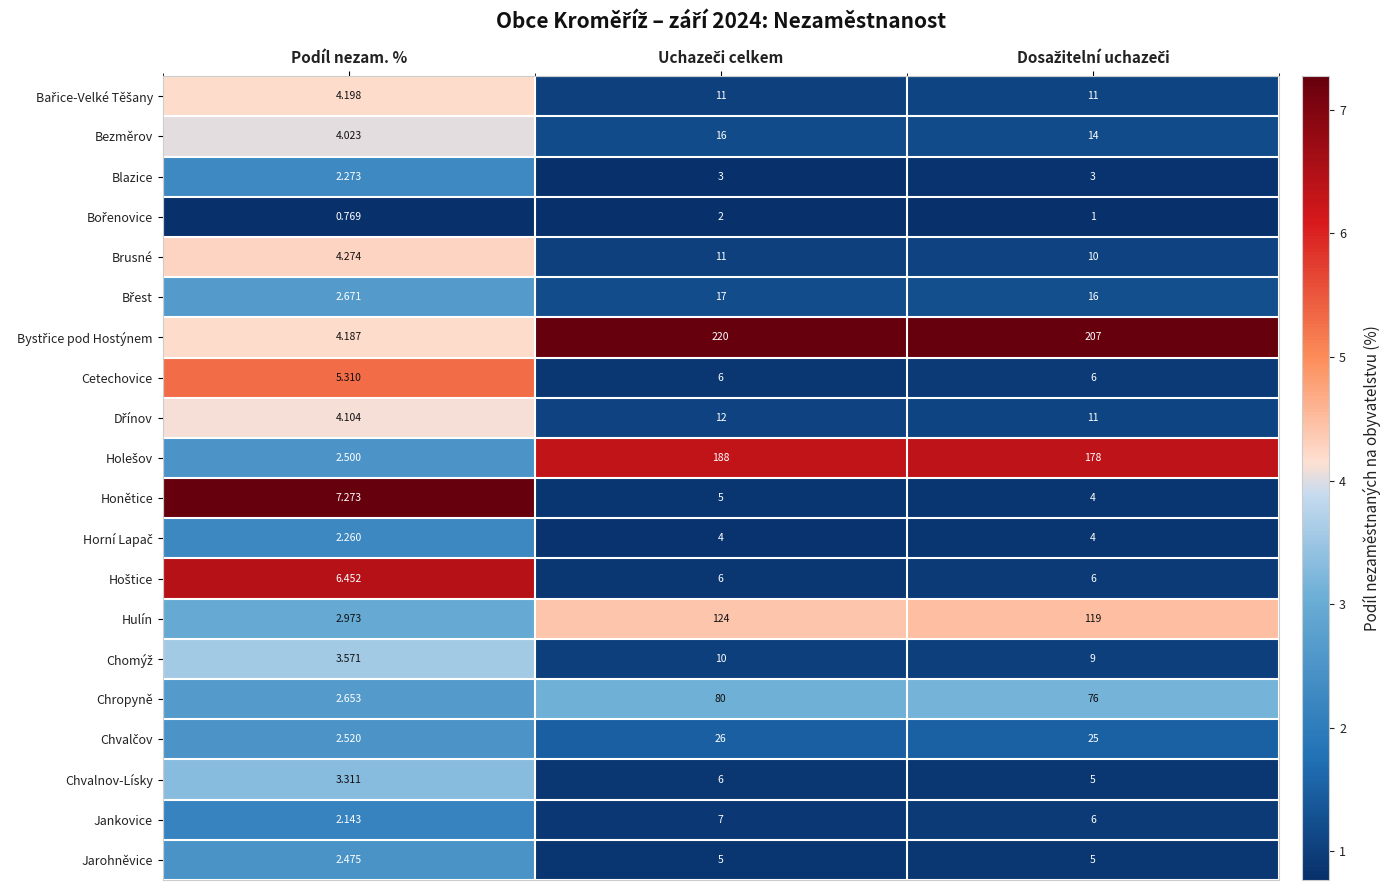

Count the number of data series in this chart.

20